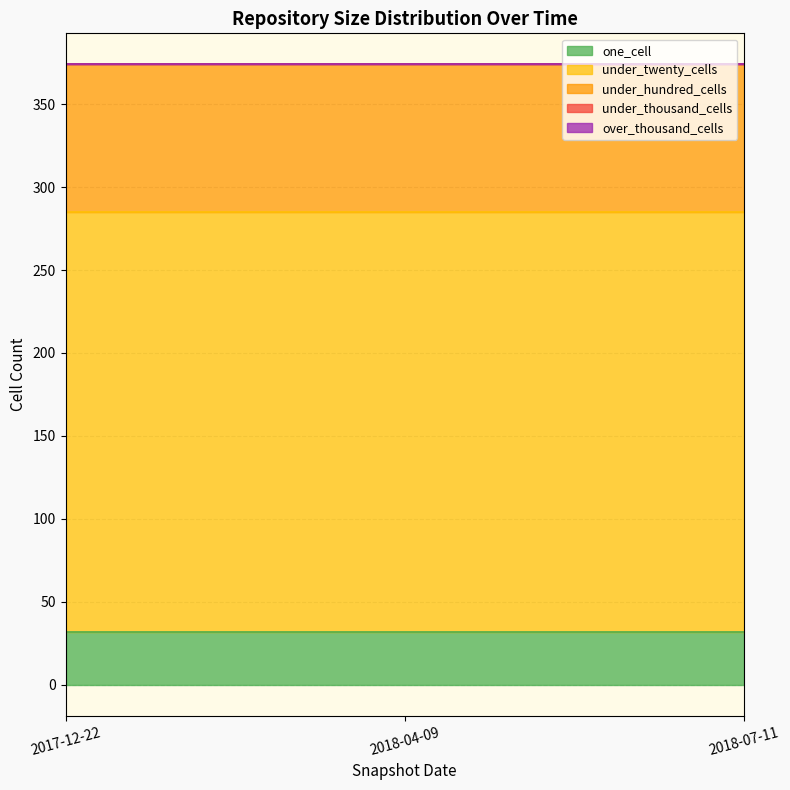

At 2017-12-22, list the series in order from largest to smallest.

under_twenty_cells, under_hundred_cells, one_cell, under_thousand_cells, over_thousand_cells